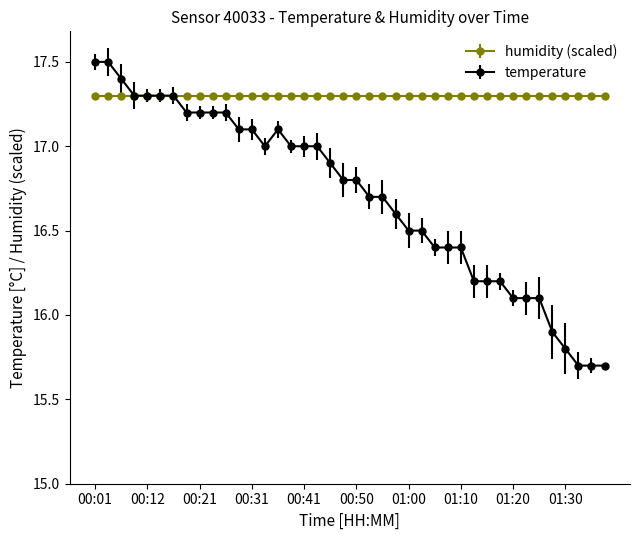

How many data points does each series have?

40